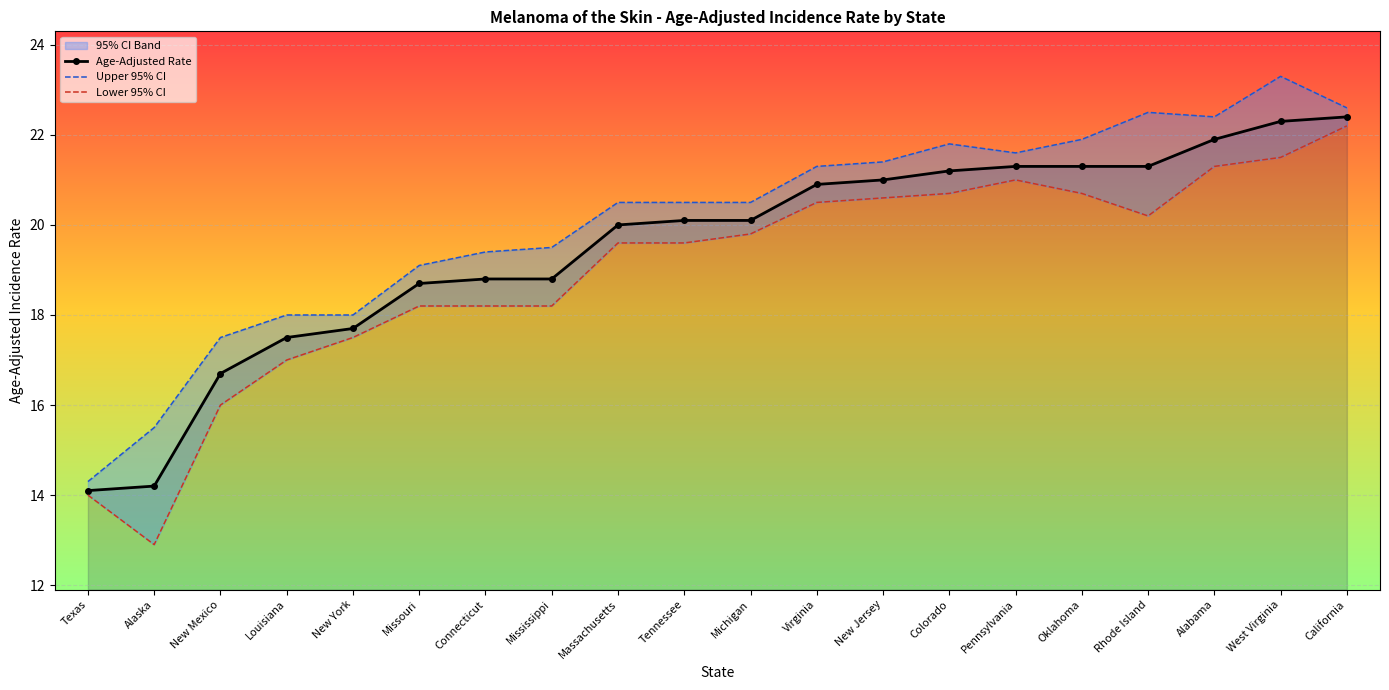

How many lines are shown in the chart?

3